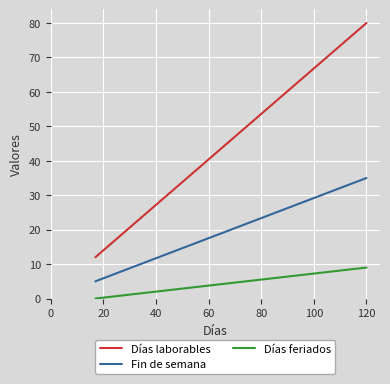

What are all the series names shown in the legend?

Días laborables, Fin de semana, Días feriados